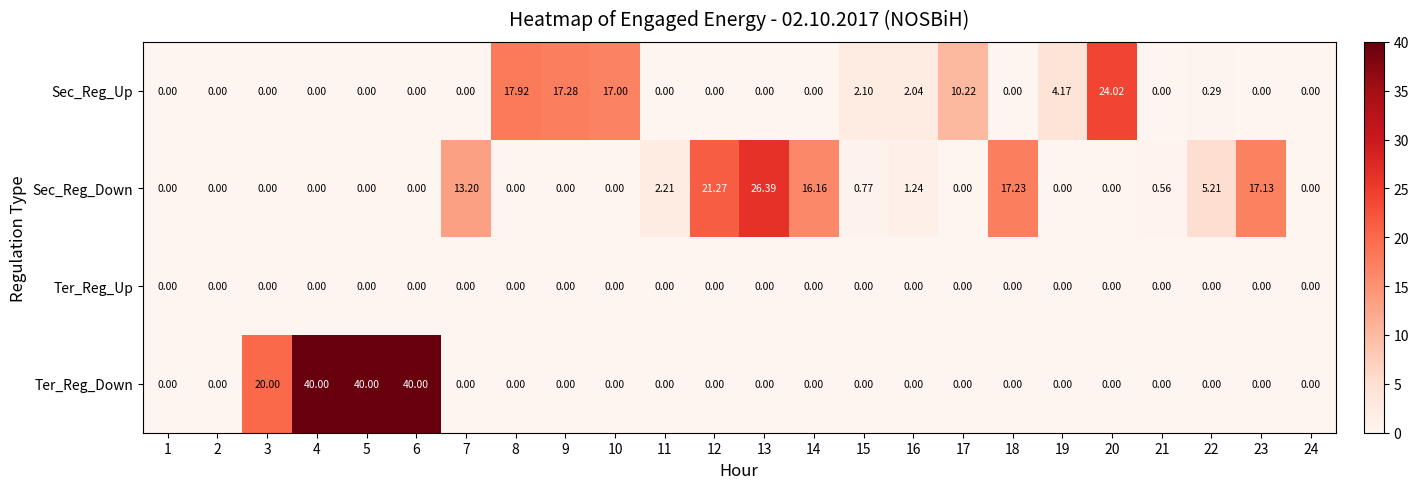

Is the value of Ter_Reg_Down at 5 greater than the value of Sec_Reg_Down at 6?

Yes